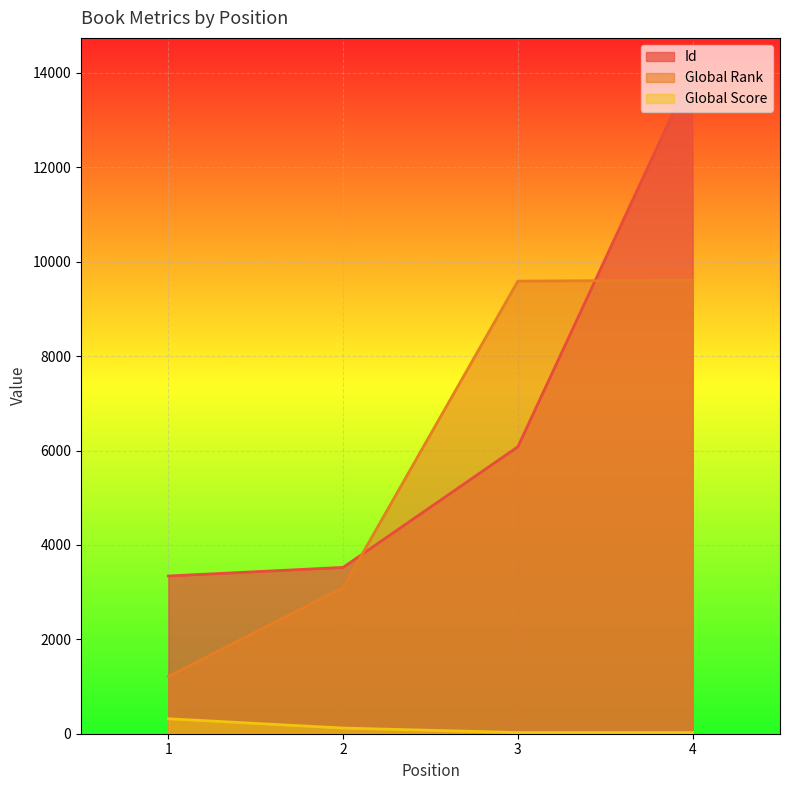

Which category has the highest value in the Global Score series?

1